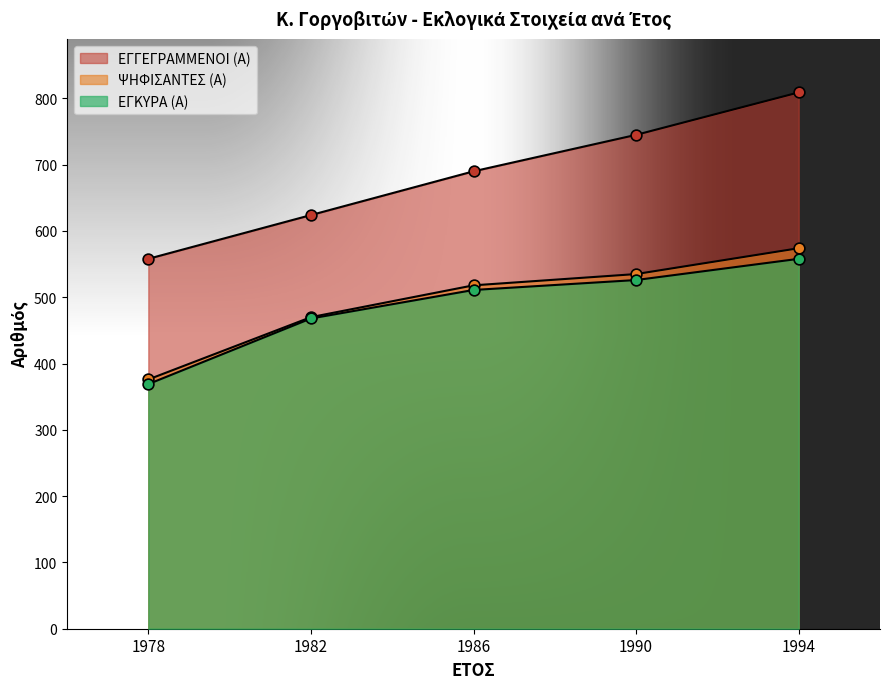

At how many categories does at least one series exceed 787?

1